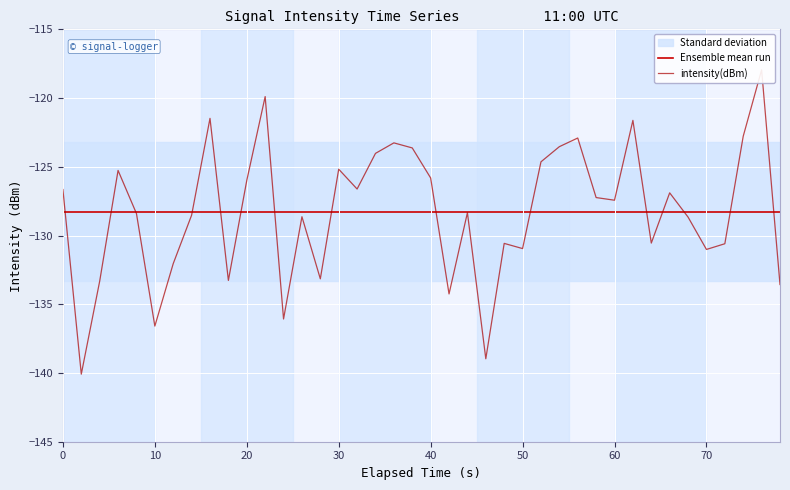

Reading left to right, extract all data points from this chart.

Ensemble mean run: -128.3	-128.3	-128.3	-128.3	-128.3	-128.3	-128.3	-128.3	-128.3	-128.3	-128.3	-128.3	-128.3	-128.3	-128.3	-128.3	-128.3	-128.3	-128.3	-128.3	-128.3	-128.3	-128.3	-128.3	-128.3	-128.3	-128.3	-128.3	-128.3	-128.3	-128.3	-128.3	-128.3	-128.3	-128.3	-128.3	-128.3	-128.3	-128.3	-128.3
intensity(dBm): -126.7	-140.1	-133.3	-125.3	-128.4	-136.6	-132.0	-128.5	-121.5	-133.3	-126.0	-119.9	-136.1	-128.6	-133.2	-125.2	-126.6	-124.0	-123.3	-123.6	-125.8	-134.2	-128.3	-139.0	-130.6	-130.9	-124.6	-123.5	-122.9	-127.2	-127.4	-121.6	-130.5	-126.9	-128.7	-131.0	-130.6	-122.8	-117.9	-133.6